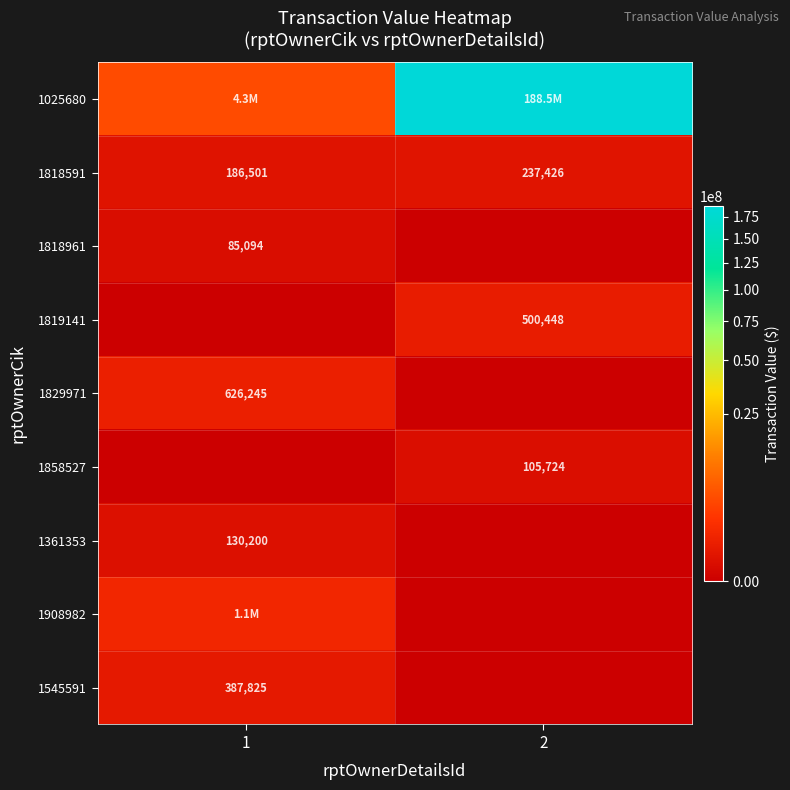

Which category has the highest value across all series?

2